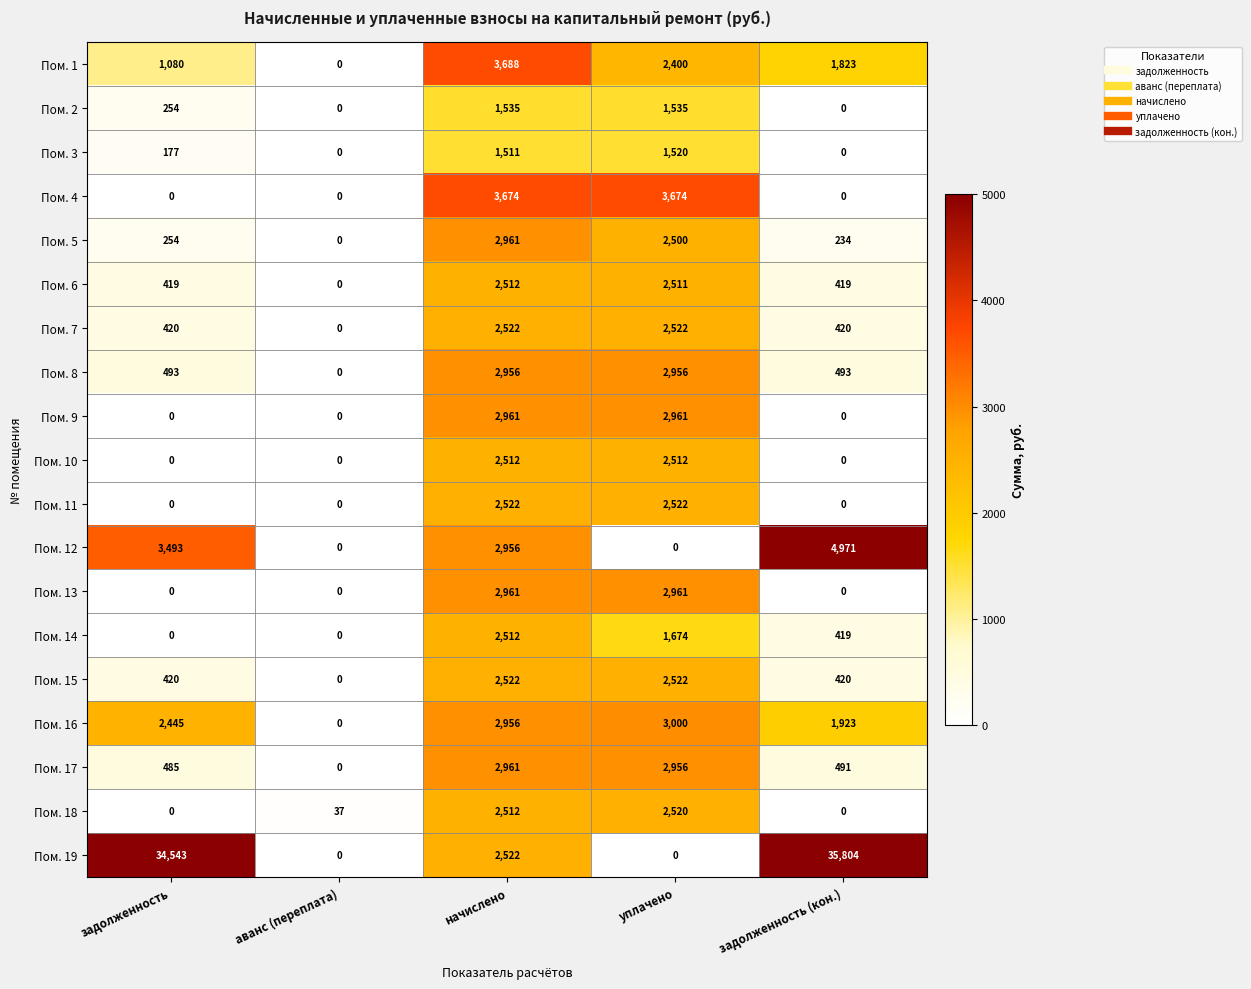

What is the total value across all series at аванс (переплата)?

37